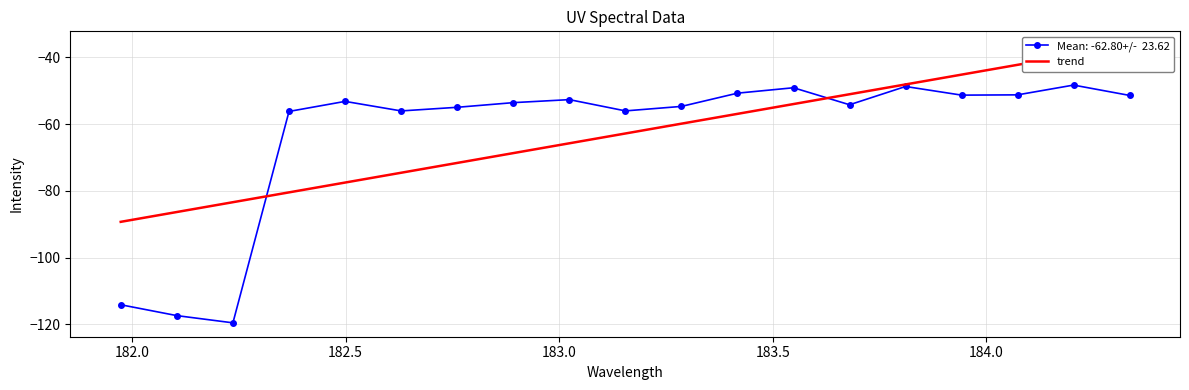

What is the average value?

-62.8